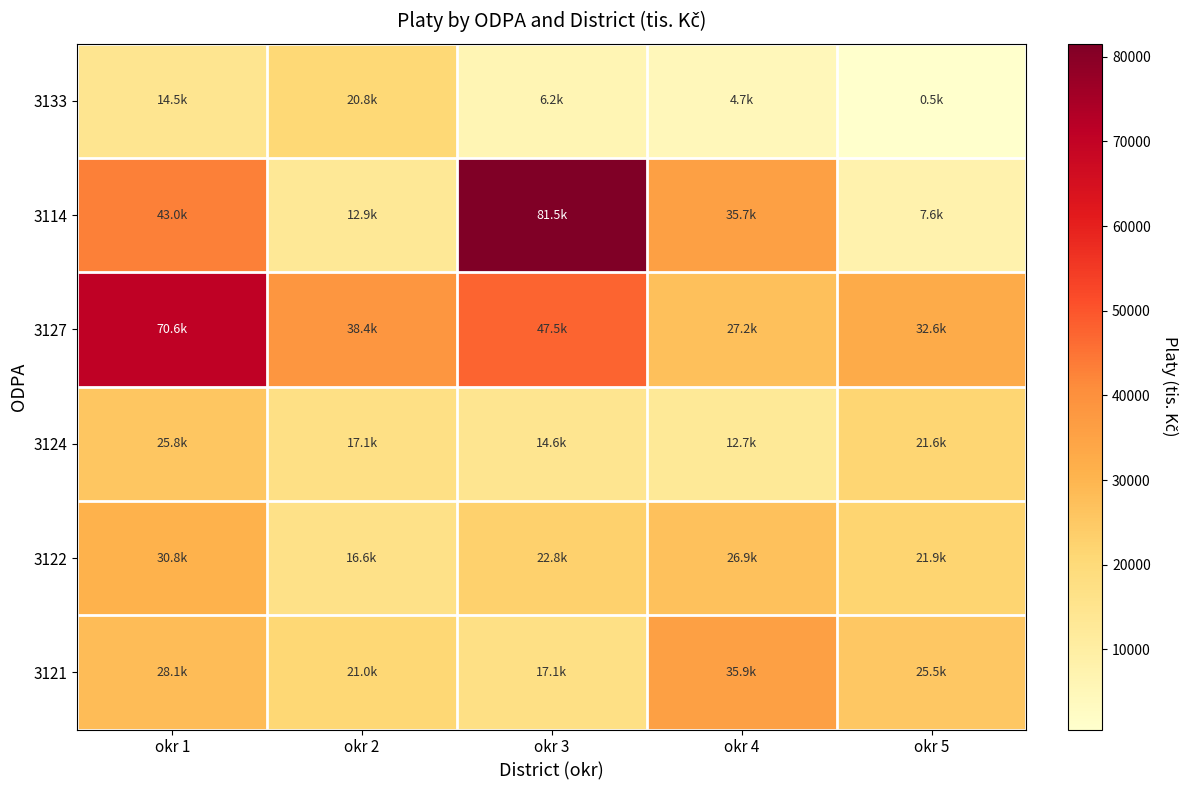

Reading right to left, what are all the values shown in this chart?

3121: okr 5=25483.0	okr 4=35936.9	okr 3=17140.6	okr 2=21013.2	okr 1=28109.2
3122: okr 5=21851.3	okr 4=26940.8	okr 3=22844.5	okr 2=16598.0	okr 1=30779.0
3124: okr 5=21560.0	okr 4=12655.3	okr 3=14644.0	okr 2=17081.6	okr 1=25844.7
3127: okr 5=32558.2	okr 4=27222.4	okr 3=47547.6	okr 2=38433.1	okr 1=70614.7
3114: okr 5=7603.8	okr 4=35726.5	okr 3=81543.7	okr 2=12879.7	okr 1=43007.7
3133: okr 5=528.3	okr 4=4657.6	okr 3=6150.0	okr 2=20773.8	okr 1=14459.6